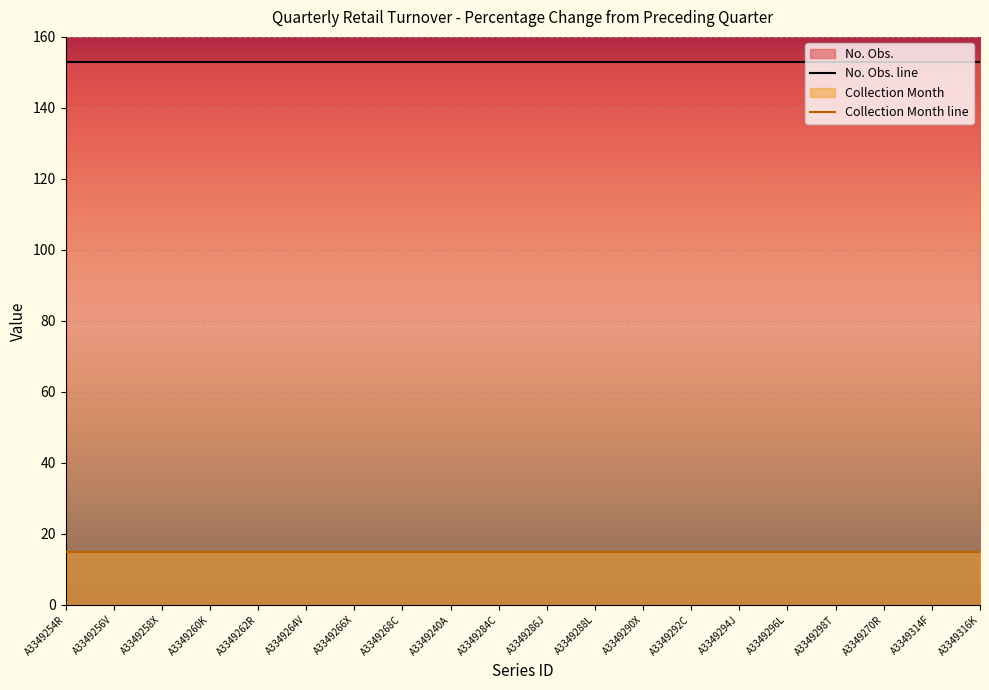

The No. Obs. line series shows 153 at A3349292C. True or false?

True